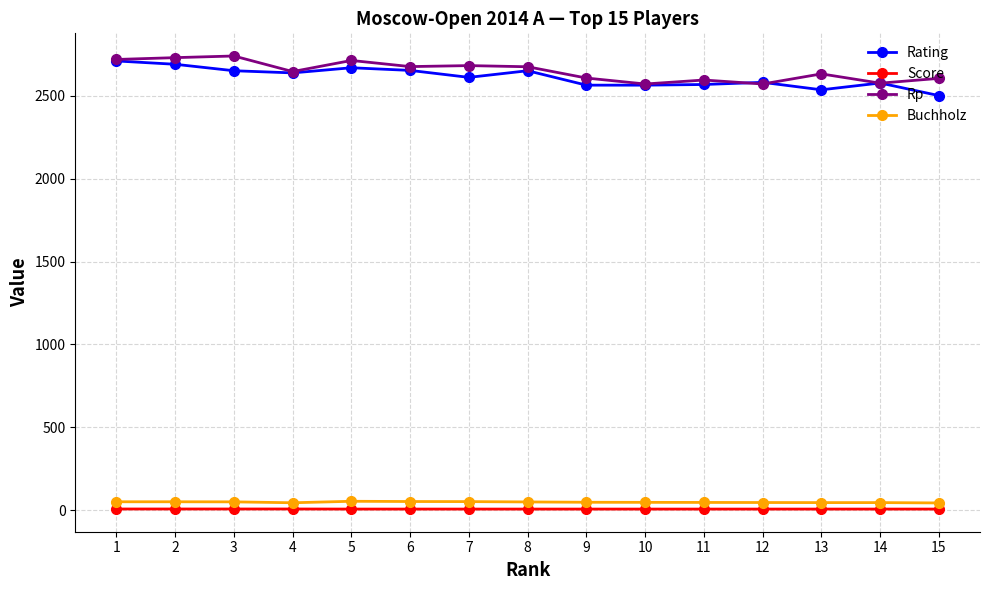

What is the difference between the Buchholz values at 7 and 12?

5.5